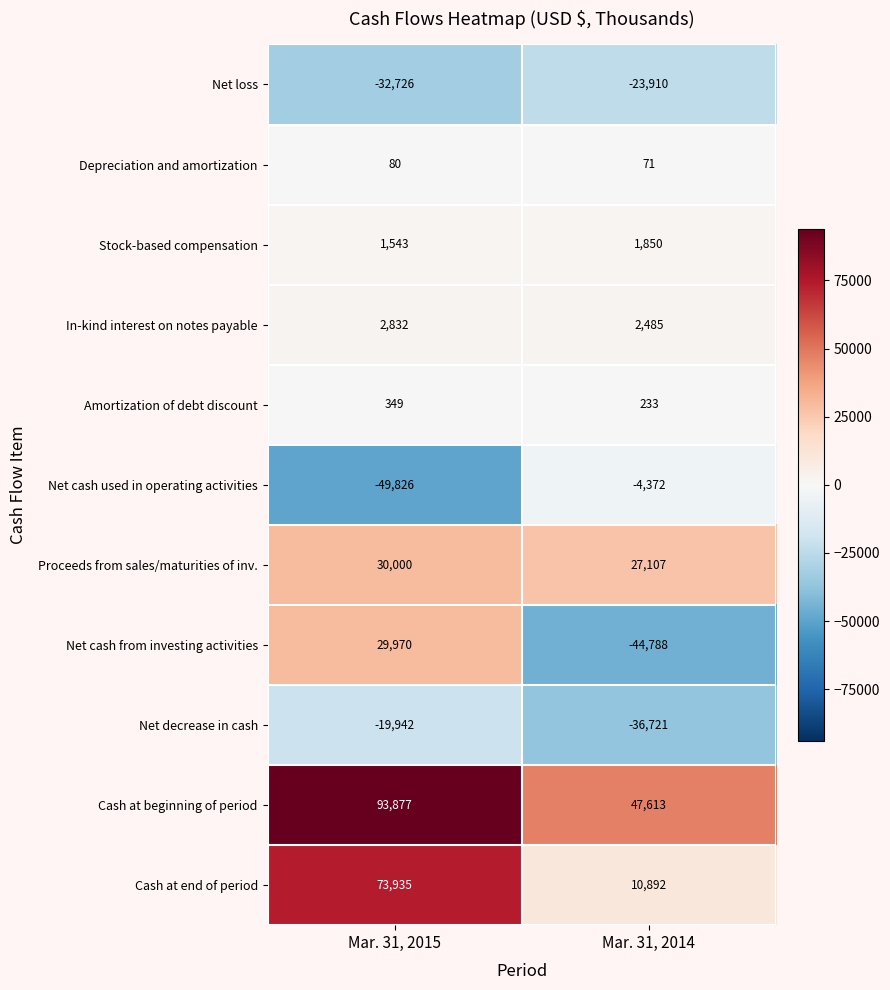

Rank the series at Mar. 31, 2015 from highest to lowest value.

Cash at beginning of period, Cash at end of period, Proceeds from sales/maturities of inv., Net cash from investing activities, In-kind interest on notes payable, Stock-based compensation, Amortization of debt discount, Depreciation and amortization, Net decrease in cash, Net loss, Net cash used in operating activities